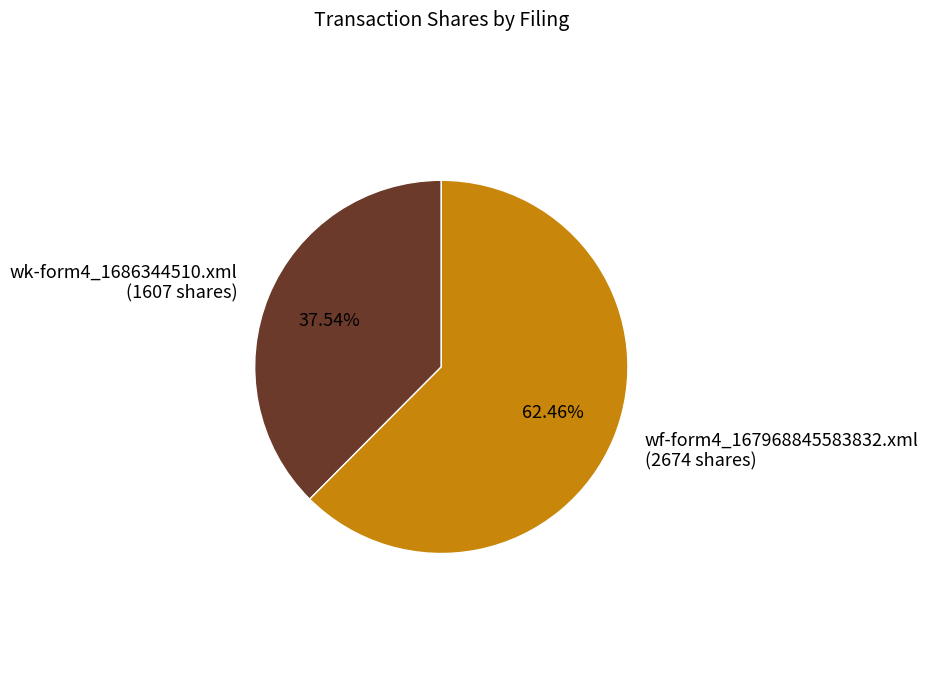

Is it true that wf-form4_167968845583832.xml is 62% of the pie?

True